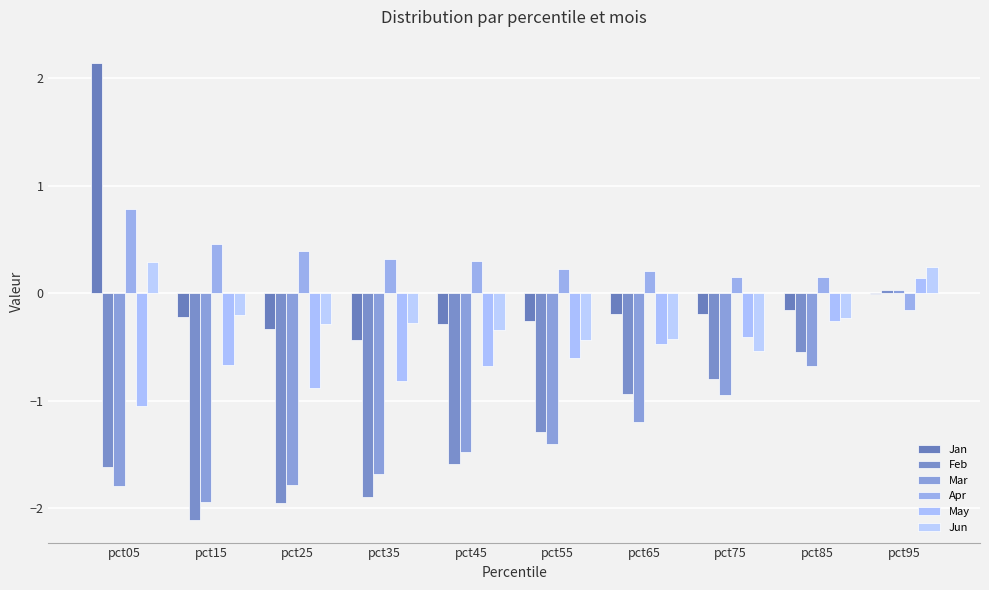

What is the average value of the Jun series?

-0.2